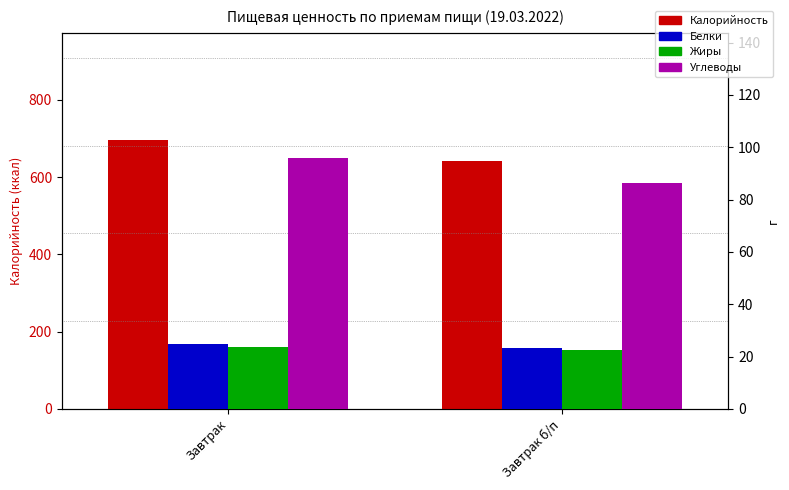

What is the label of the 2nd bar from the right?

Завтрак